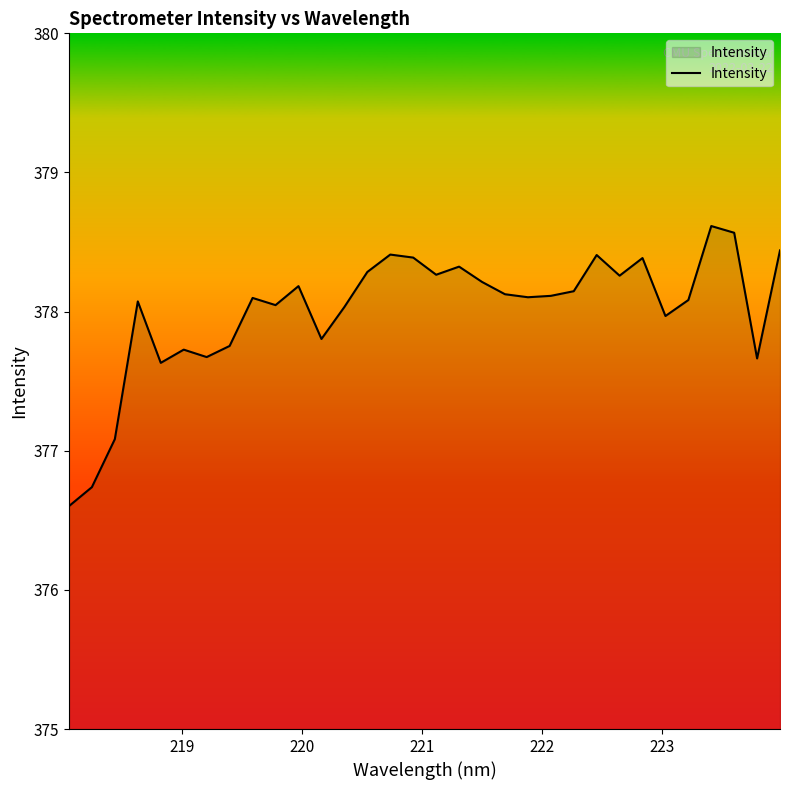

What is the difference between the maximum and minimum values?

2.0